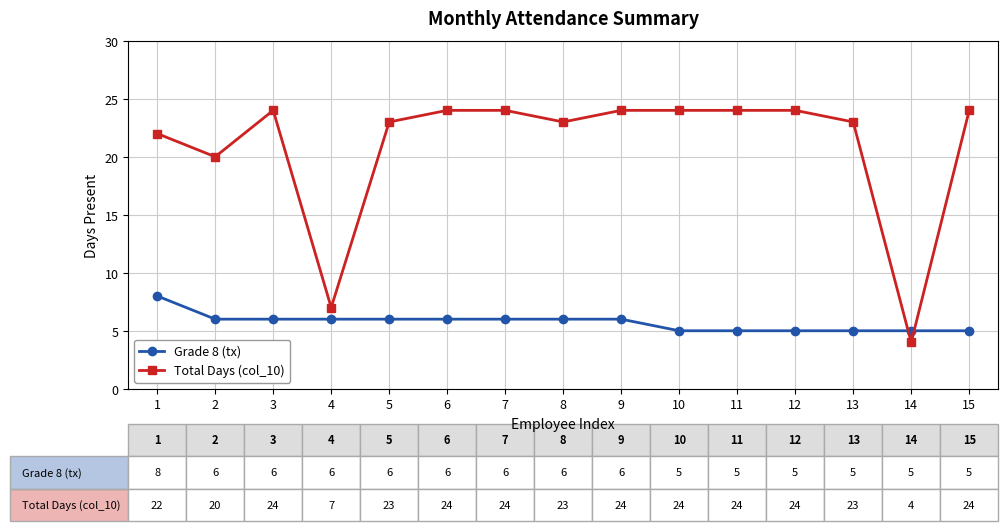

The Total Days (col_10) series shows 35 at 9. True or false?

False